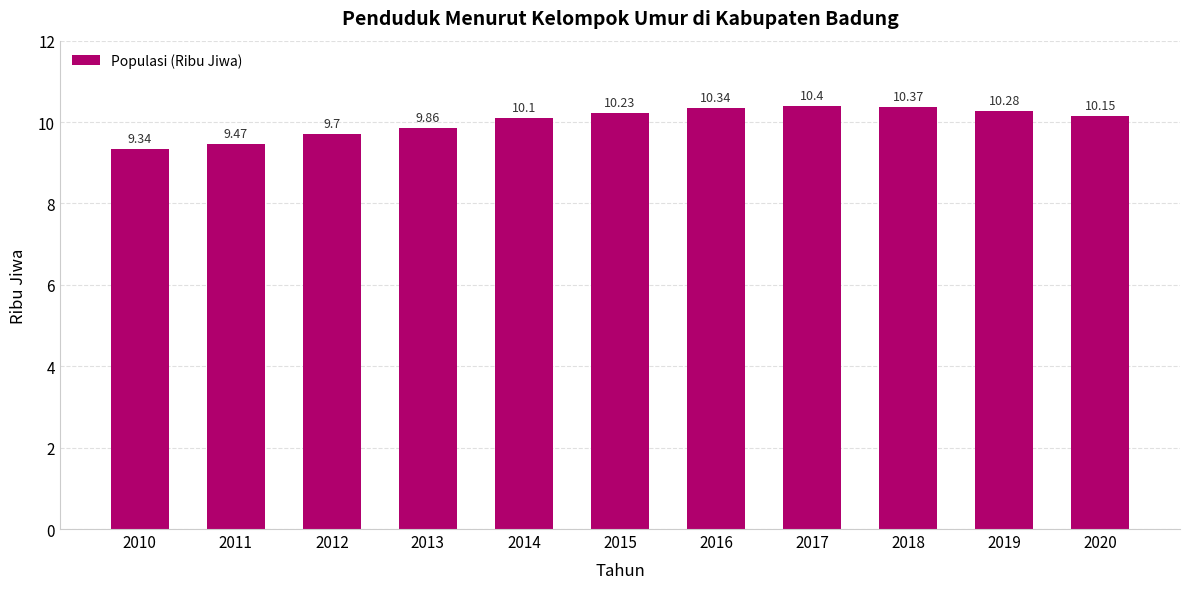

What value does the data have at 2010?

9.3